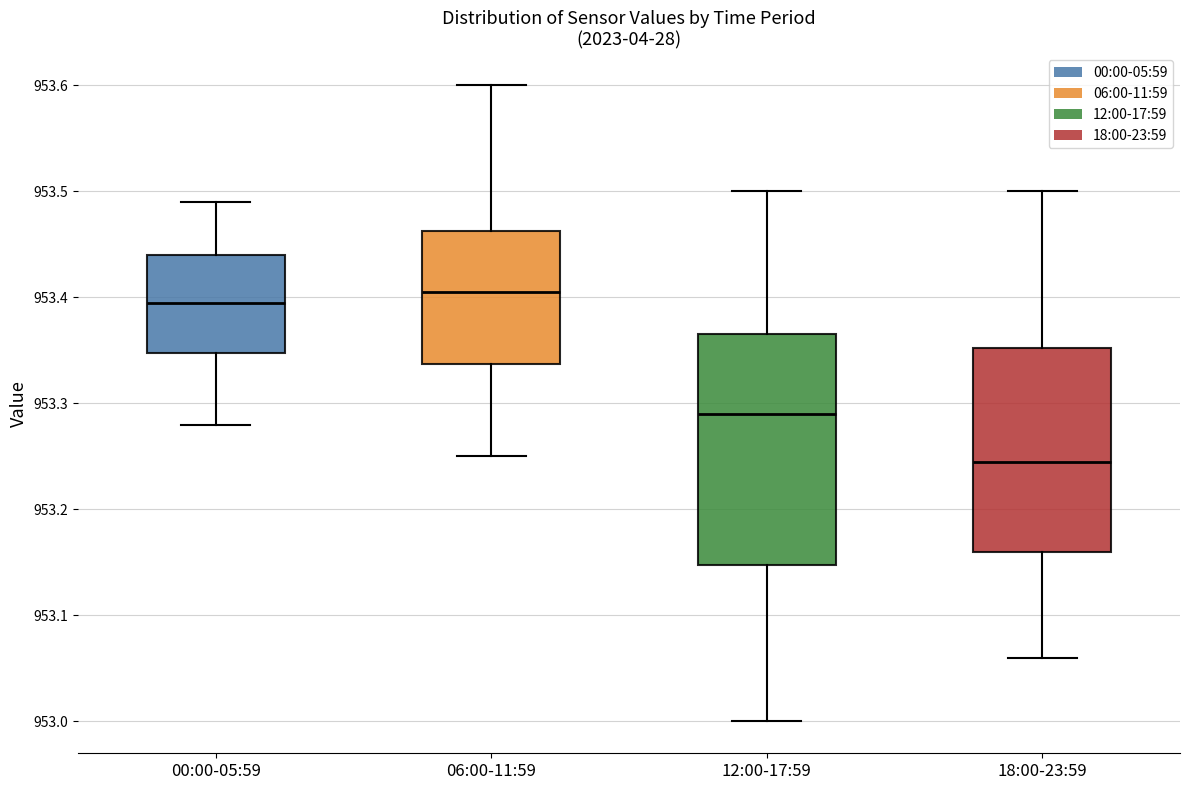

Reading left to right, read every box against the y-axis: the position of its median line, the range the box covers, and the ends of its whiskers. The values are not printed on the chart, so give them approximately, as read against the axis.

00:00-05:59: median 953.40, box 953.35 to 953.44, whiskers 953.28 to 953.49
06:00-11:59: median 953.41, box 953.34 to 953.46, whiskers 953.25 to 953.60
12:00-17:59: median 953.29, box 953.15 to 953.37, whiskers 953.00 to 953.50
18:00-23:59: median 953.25, box 953.16 to 953.35, whiskers 953.06 to 953.50